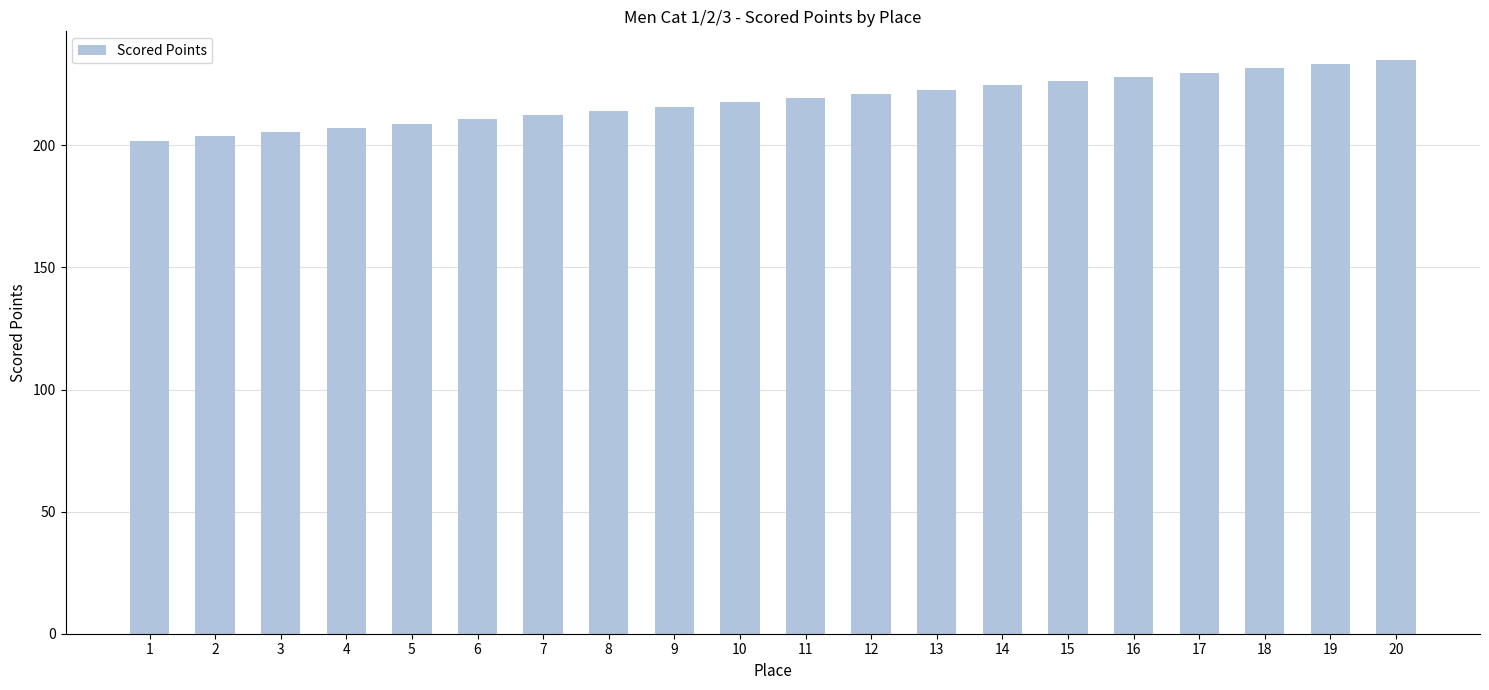

Reading right to left, transcribe all the data shown in this chart.

234.9	233.2	231.4	229.7	228.0	226.2	224.5	222.8	221.0	219.3	217.6	215.8	214.1	212.3	210.6	208.9	207.1	205.4	203.7	201.9